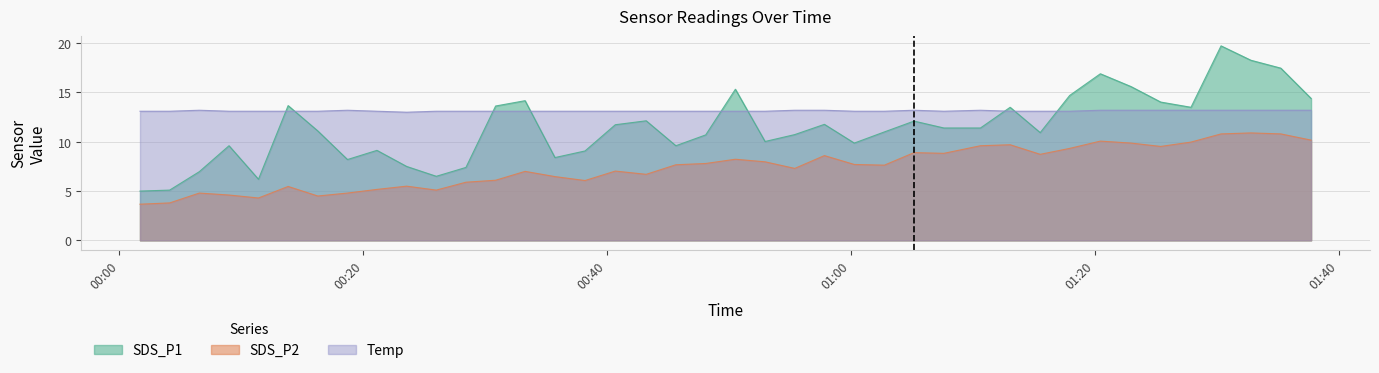

The SDS_P1 series shows 9.1 at 2023/07/18 00:21:07. True or false?

True